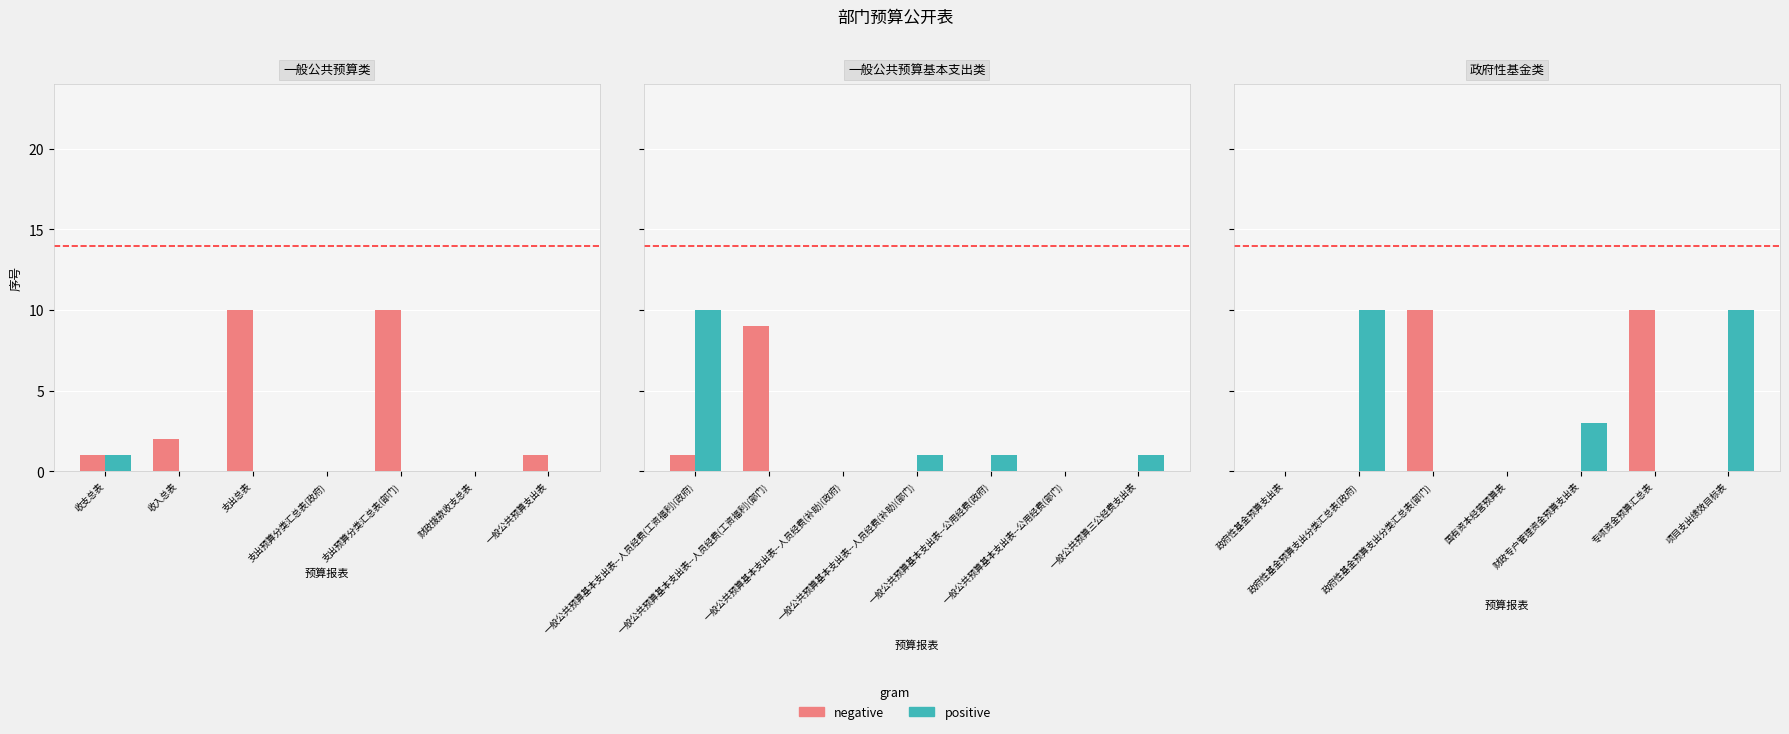

What is the label of the 3rd bar from the right?

财政专户管理资金预算支出表